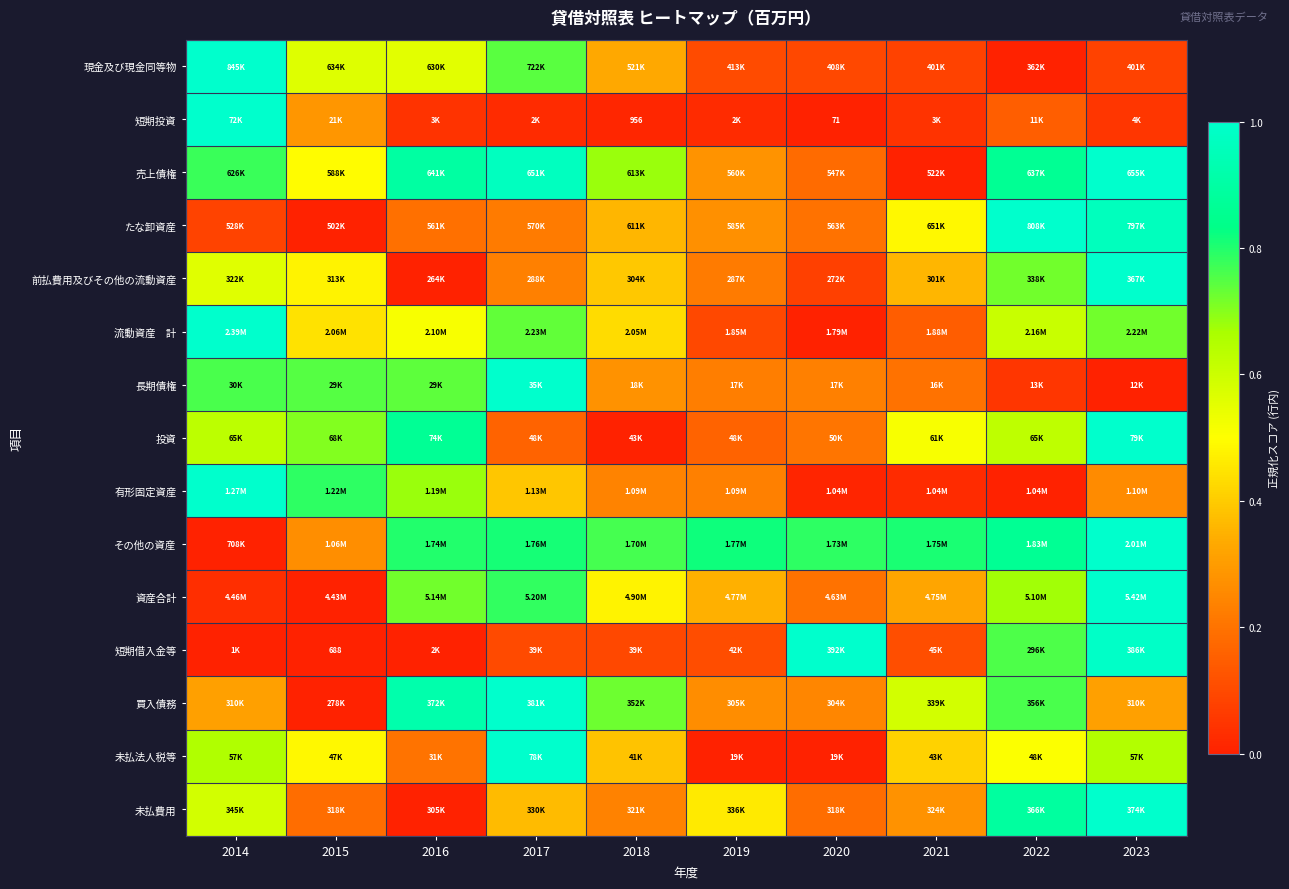

What is the difference between the 流動資産 計 values at 2020 and 2021?

0.1